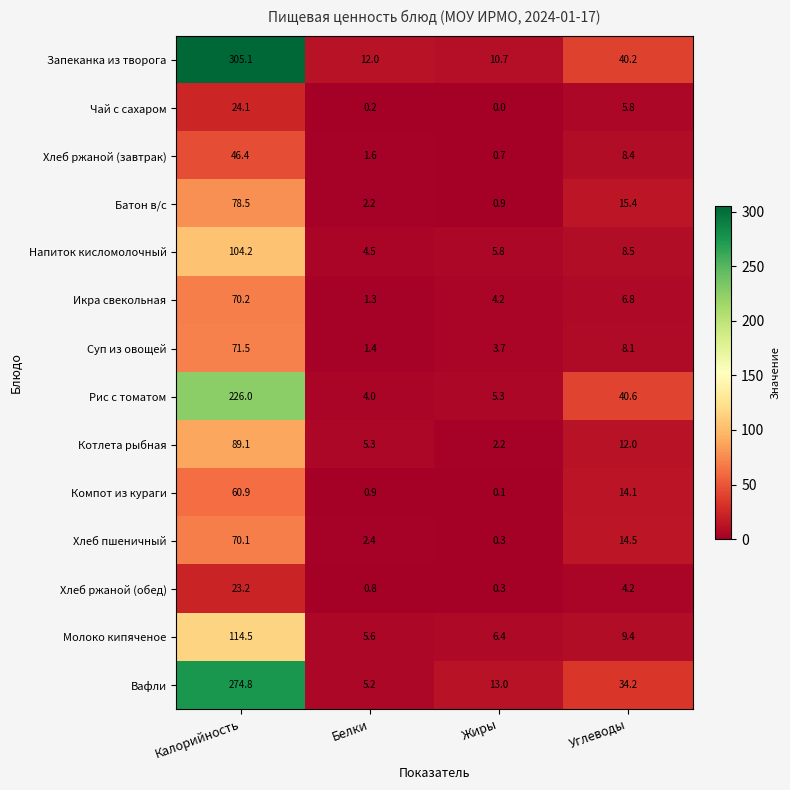

Is the value of Компот из кураги at Жиры greater than the value of Чай с сахаром at Жиры?

Yes